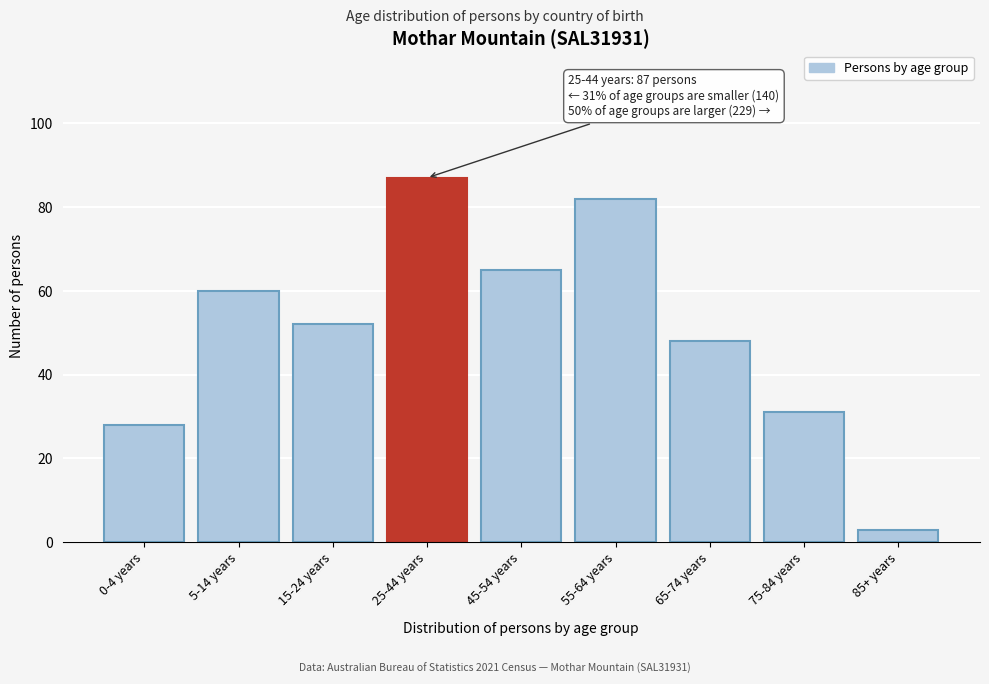

Reading left to right, what are all the values shown in this chart?

28	60	52	87	65	82	48	31	3